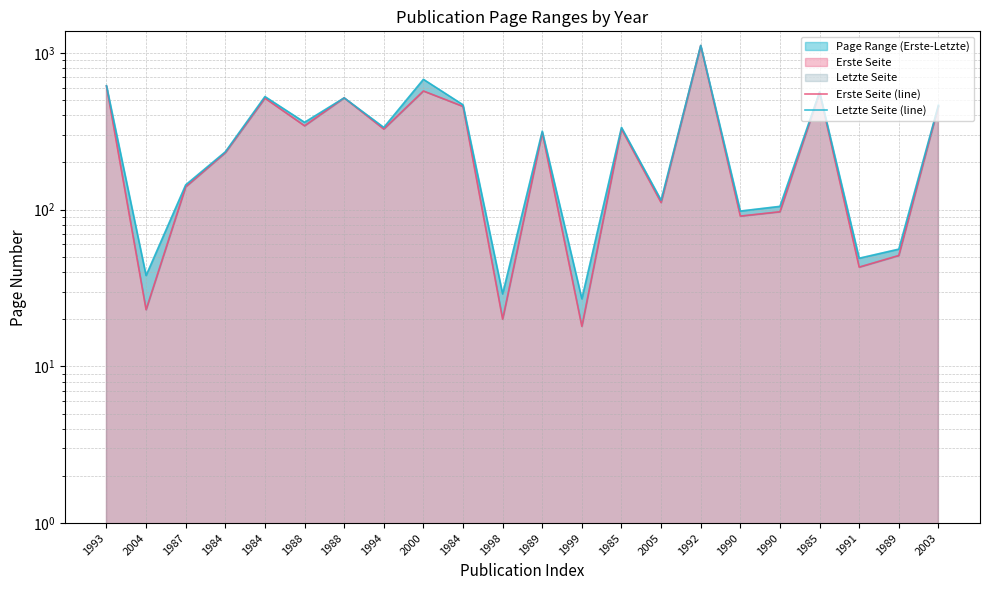

Is it true that Erste Seite (line) equals 314 at 2000?

False